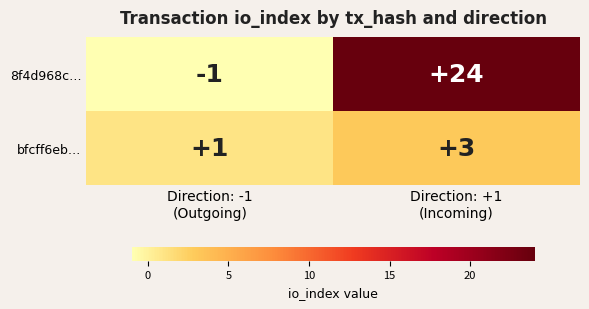

How many categories are shown in the chart?

2